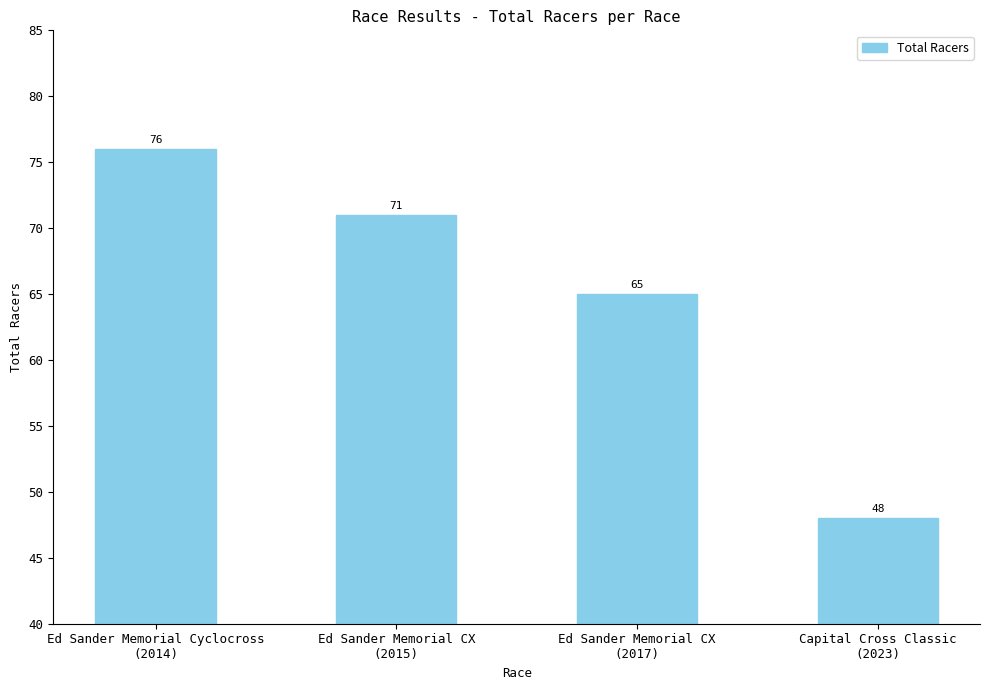

Read the value at Ed Sander Memorial CX
(2015), to the nearest 10.

70